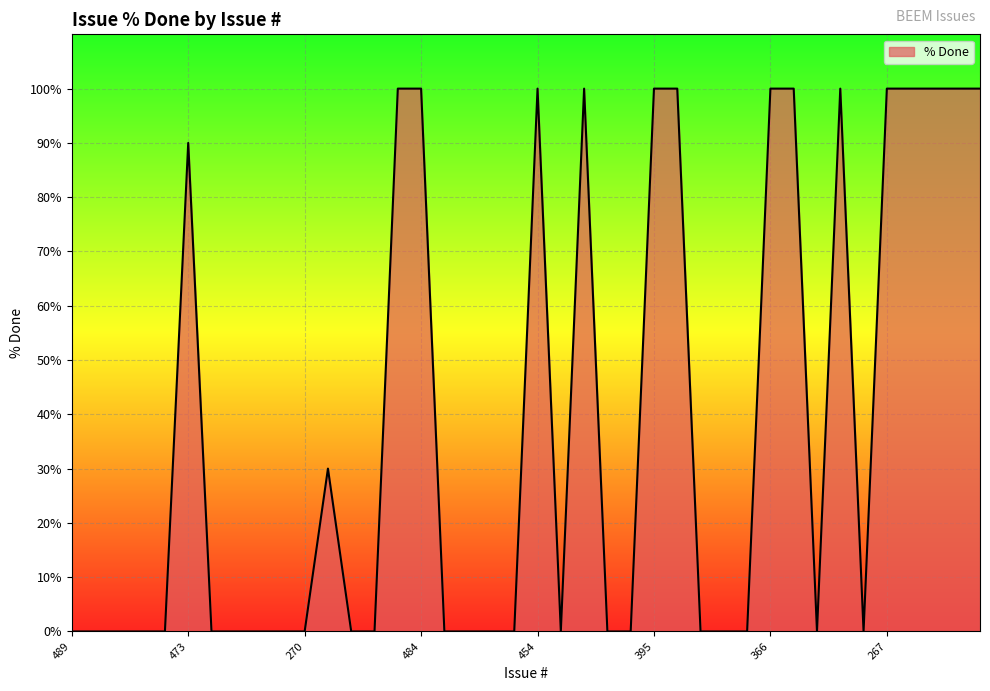

What is the maximum value shown in the chart?

100